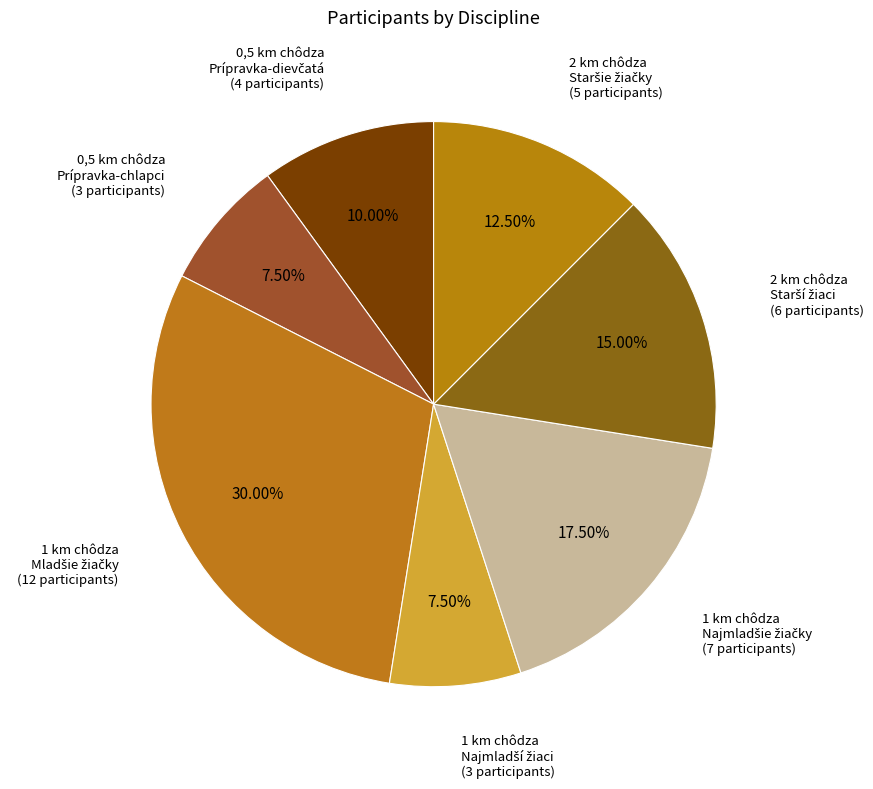

How many segments does this pie chart have?

7